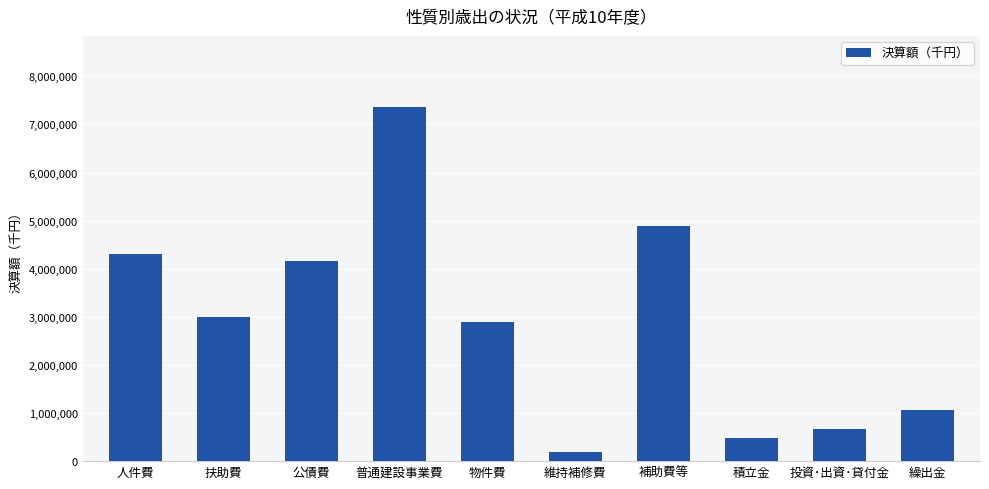

What is the greatest value displayed?

7366702